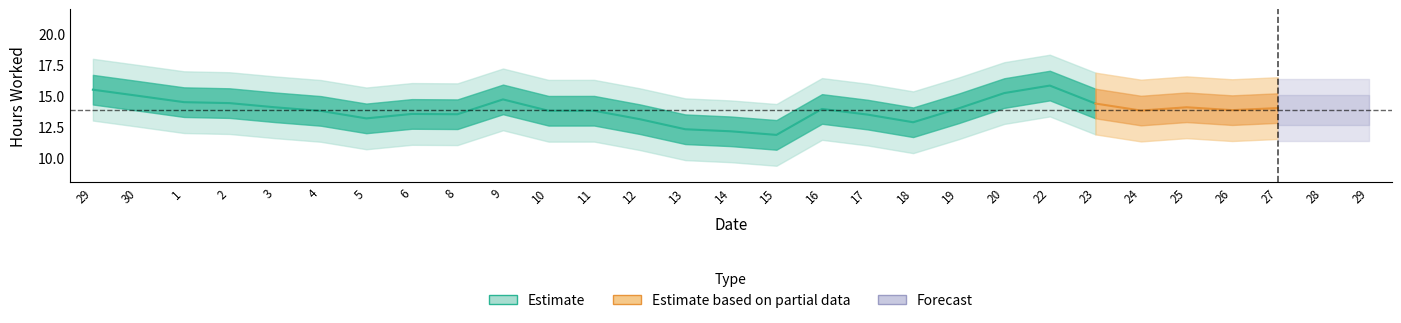

The value at 19 is 11.6. True or false?

True